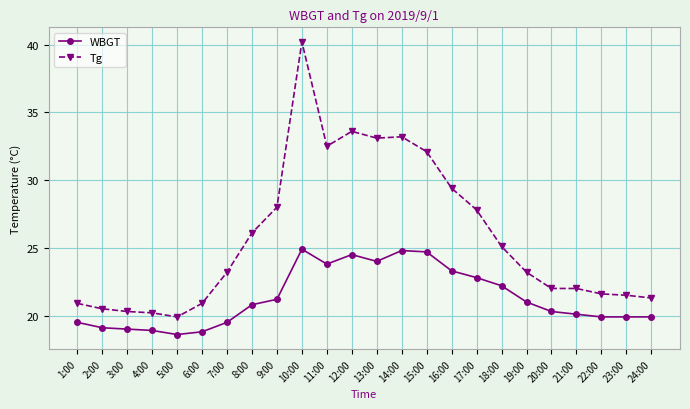

At how many categories does at least one series exceed 32?

6